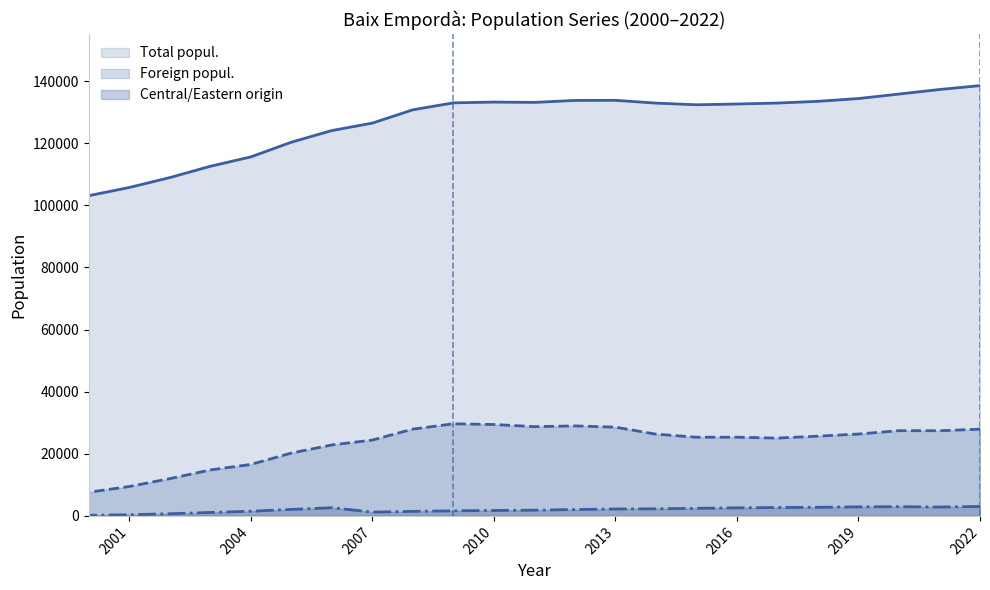

True or false: Central/Eastern origin has more than 0 interior local peaks.

True